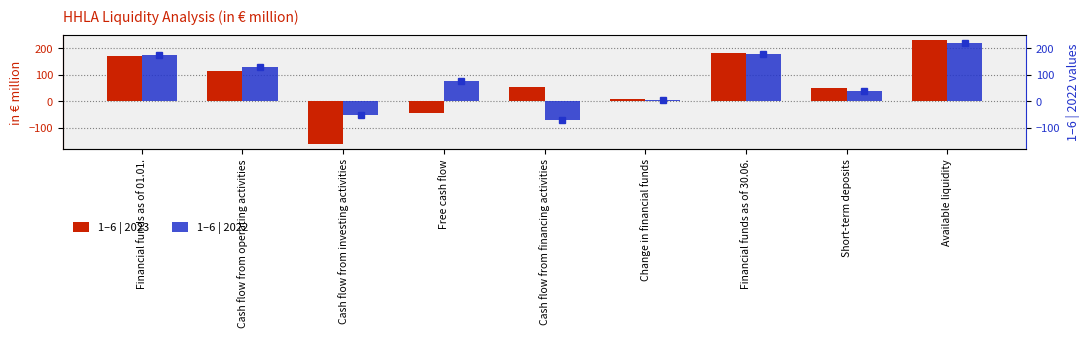

Reading left to right, transcribe all the data shown in this chart.

1–6 | 2023: Financial funds as of 01.01.=171.5	Cash flow from operating activities=114.6	Cash flow from investing activities=-159.7	Free cash flow=-45.1	Cash flow from financing activities=53.3	Change in financial funds=8.3	Financial funds as of 30.06.=179.8	Short-term deposits=50.0	Available liquidity=229.8
1–6 | 2022: Financial funds as of 01.01.=173.0	Cash flow from operating activities=127.3	Cash flow from investing activities=-52.1	Free cash flow=75.2	Cash flow from financing activities=-70.4	Change in financial funds=4.9	Financial funds as of 30.06.=177.9	Short-term deposits=40.0	Available liquidity=217.9